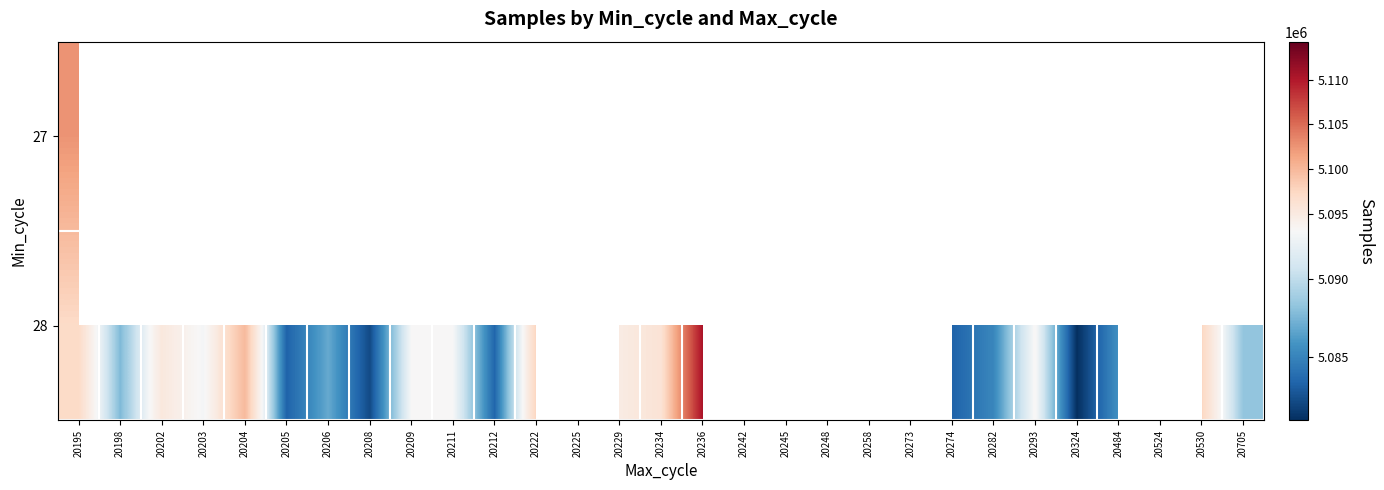

Is the value of 27 at 20202 greater than the value of 28 at 20208?

No